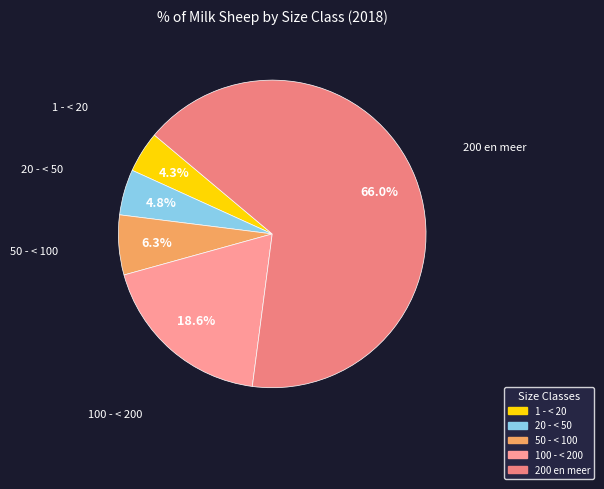

How many segments does this pie chart have?

5